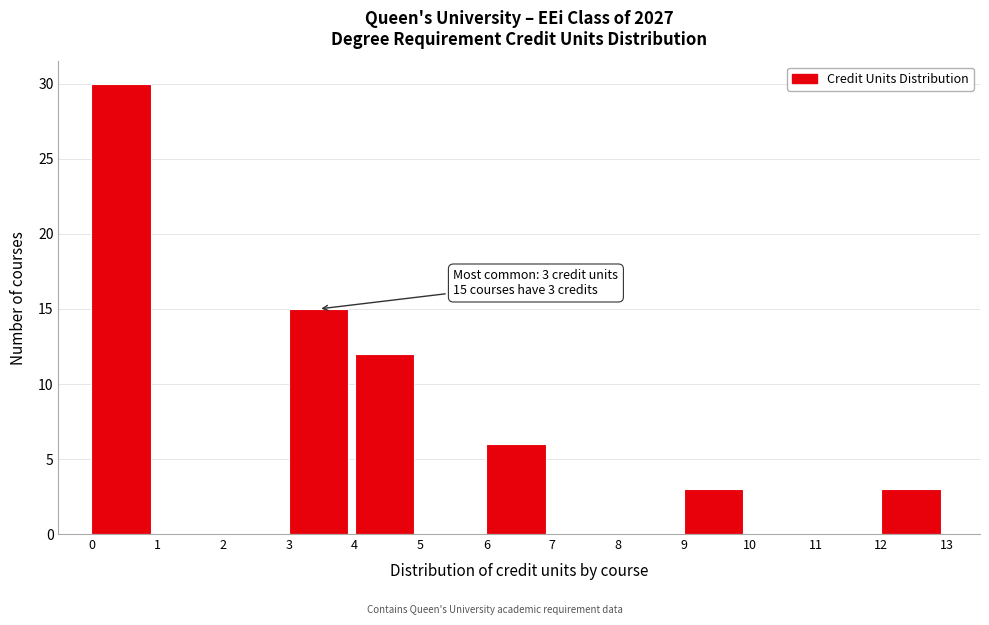

Which range on the x-axis has the tallest bar?

0 to 1